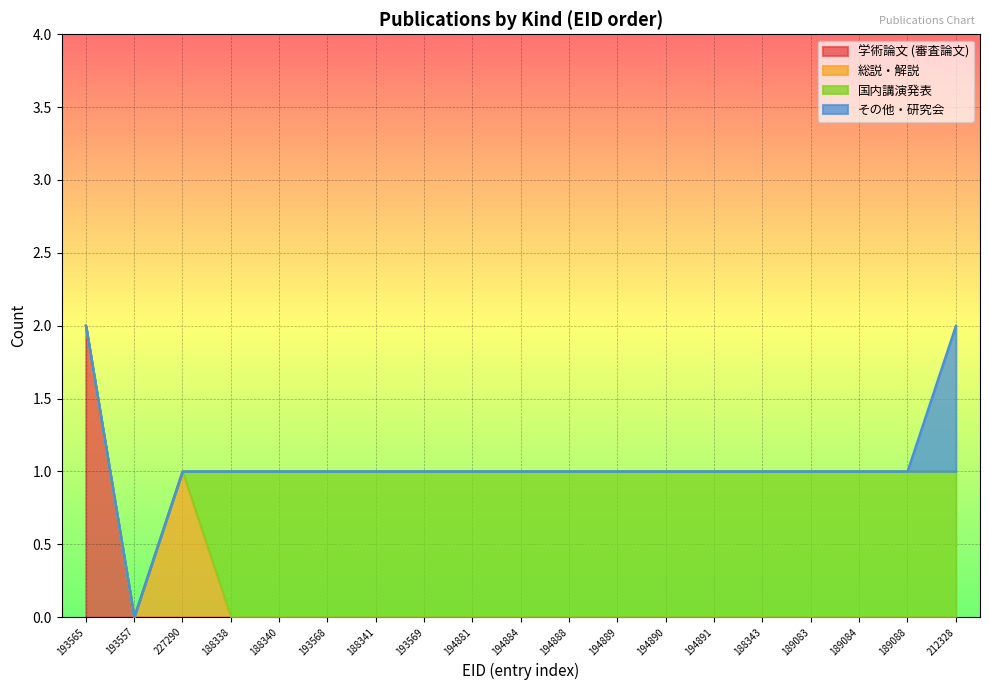

True or false: 学術論文 (審査論文) and 国内講演発表 intersect in this chart.

False